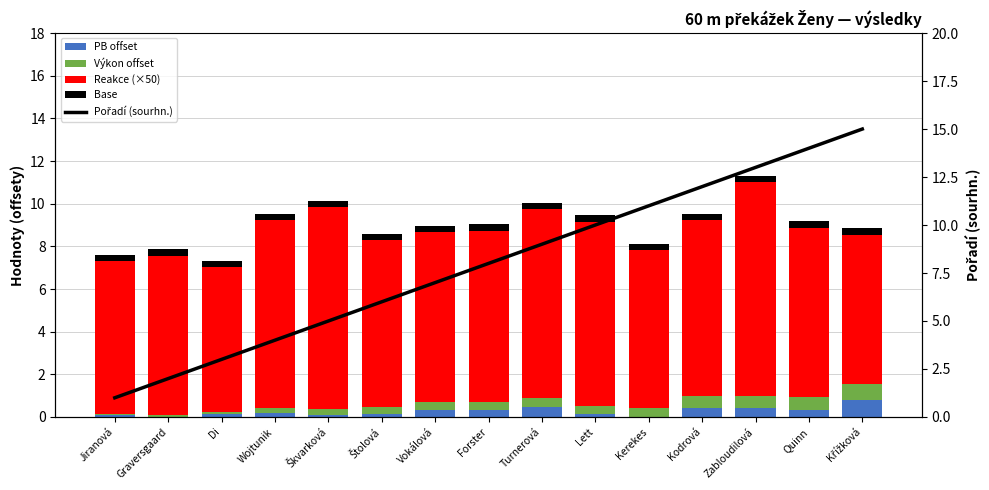

True or false: Reakce (×50) has a value of 4.9 at Vokálová.

False